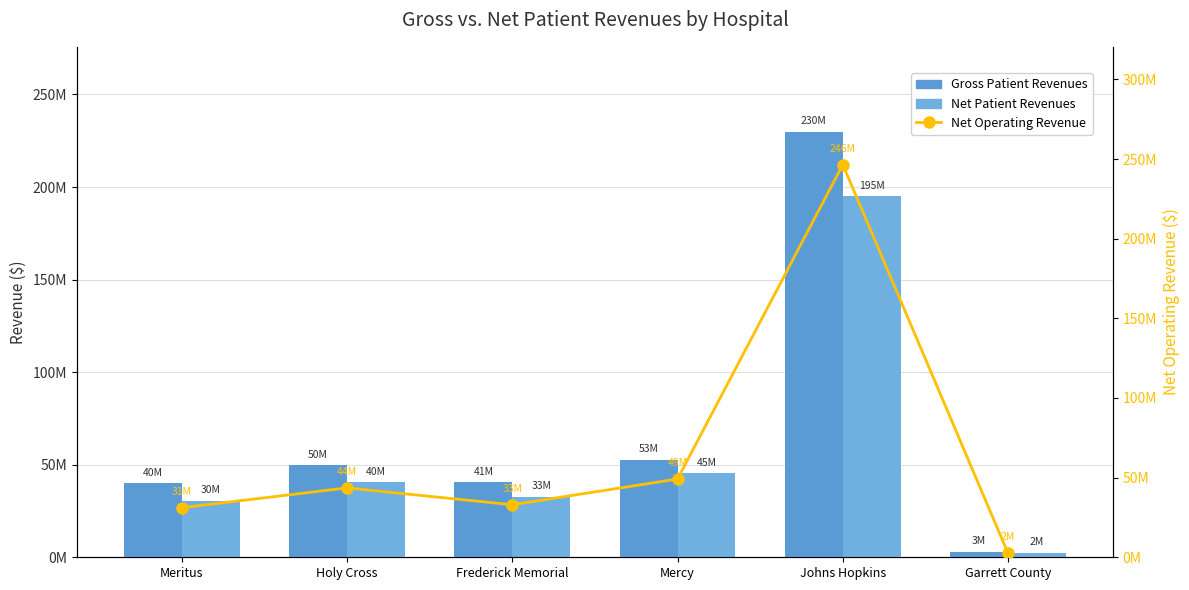

What is the label of the 6th bar from the right?

Meritus